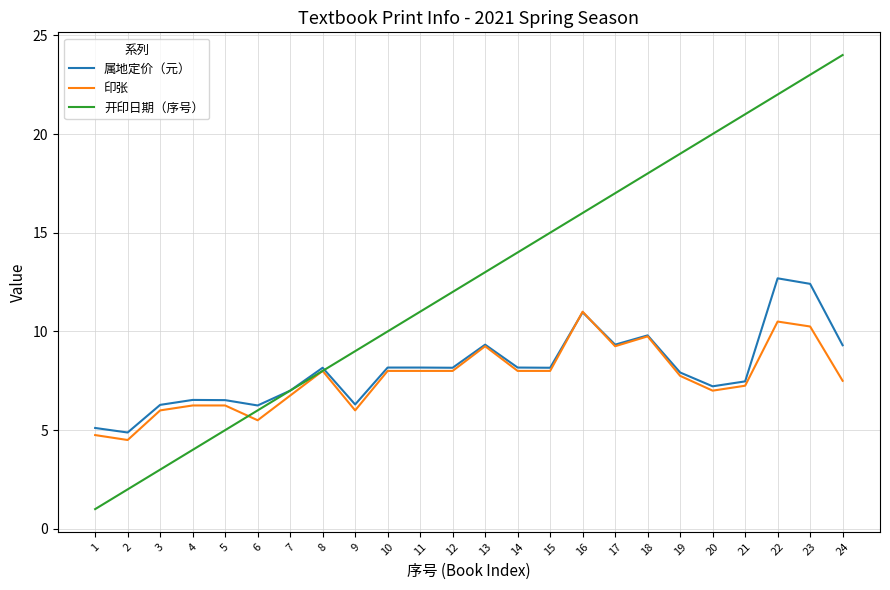

What is the average value of the 开印日期（序号） series?

12.5